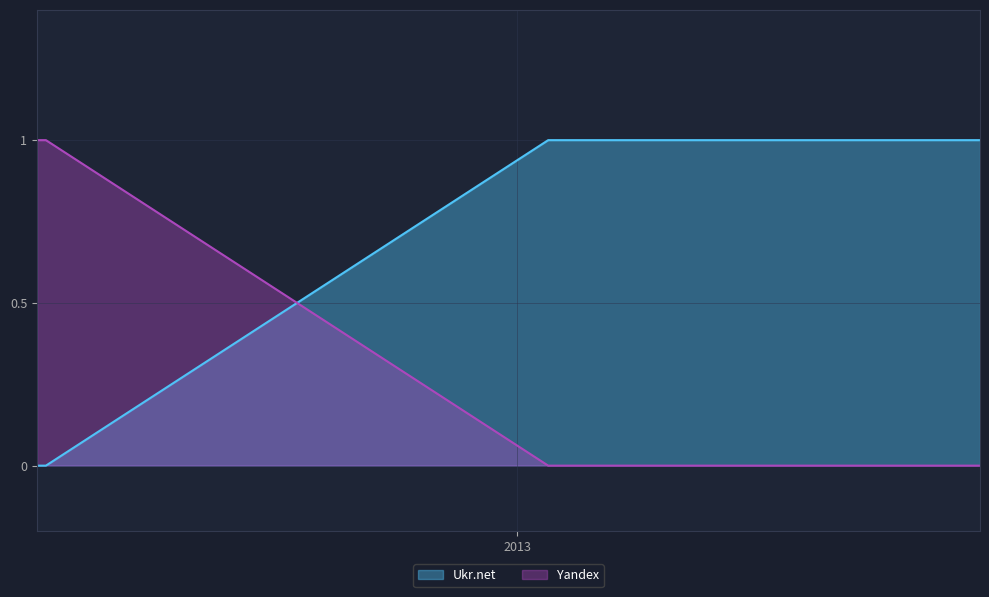

What is the total value across all series at 2013-01-08?

1